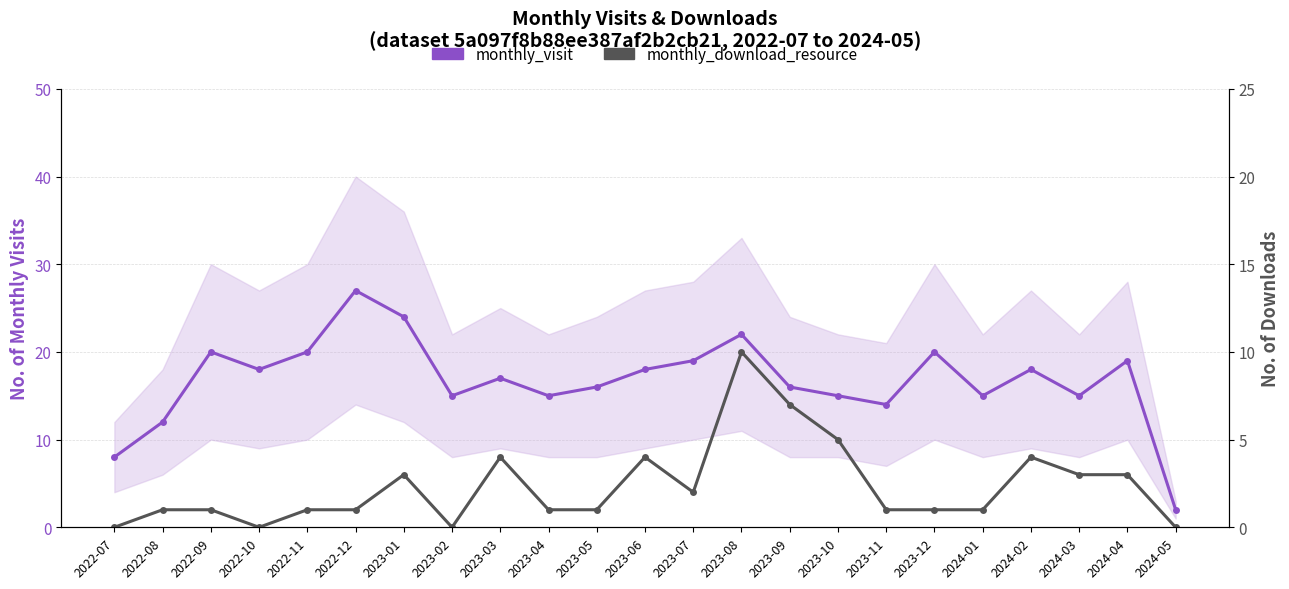

Count the monthly_download_resource values in the range 1 to 4.

16